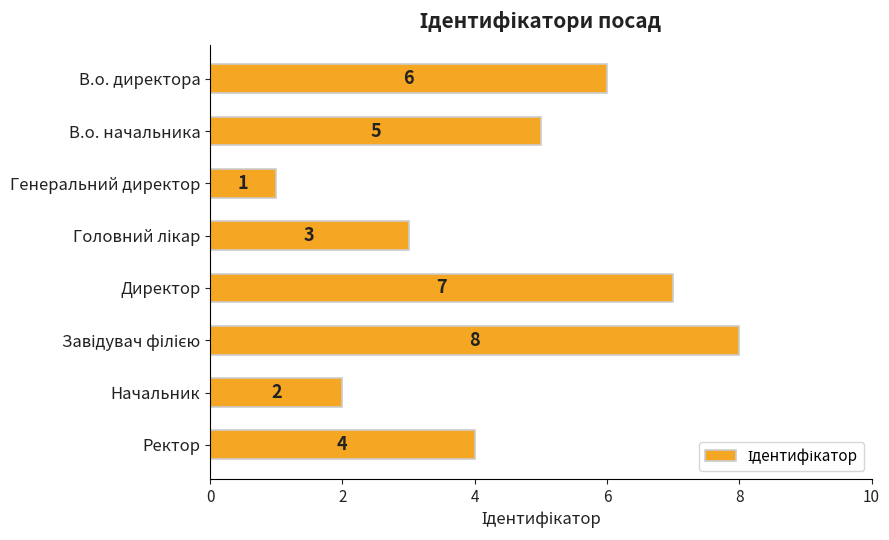

Which has a higher value, Директор or Начальник?

Директор